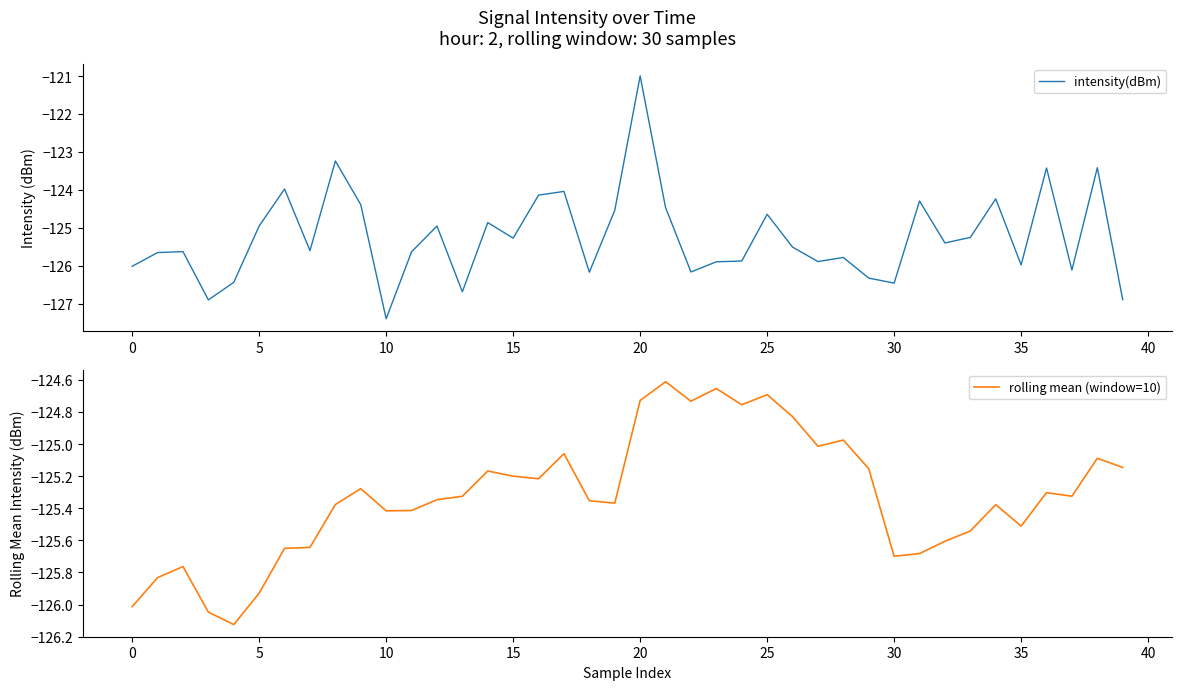

After their last crossing, which series has the higher values: intensity(dBm) or rolling mean (window=10)?

rolling mean (window=10)